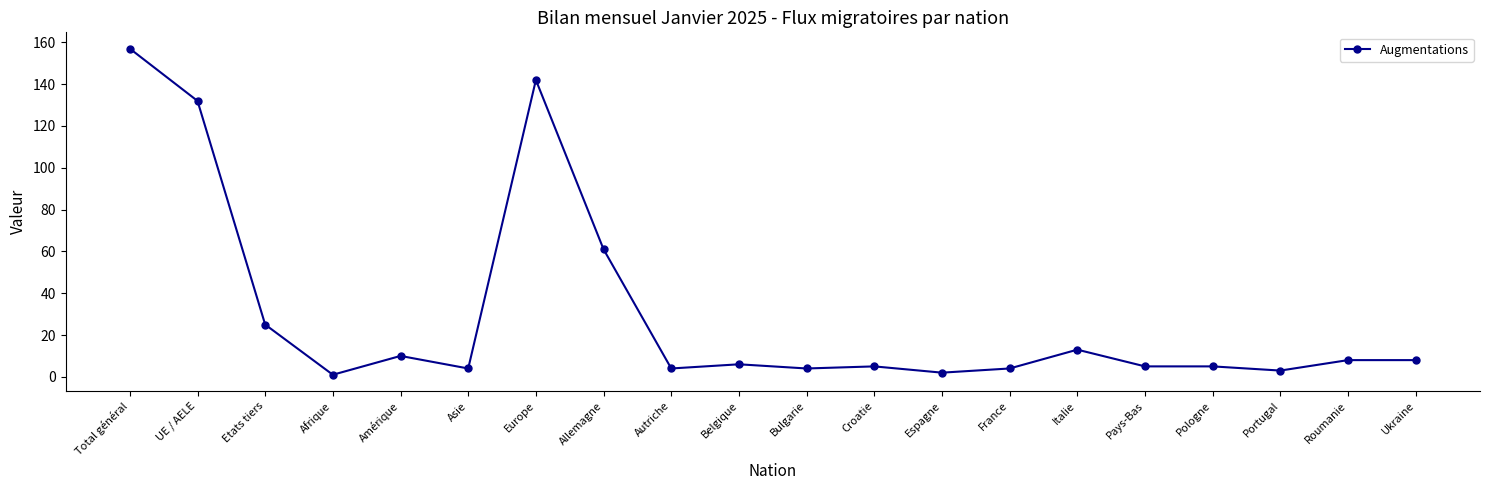

What is the sum of the values at UE / AELE and Bulgarie?

136